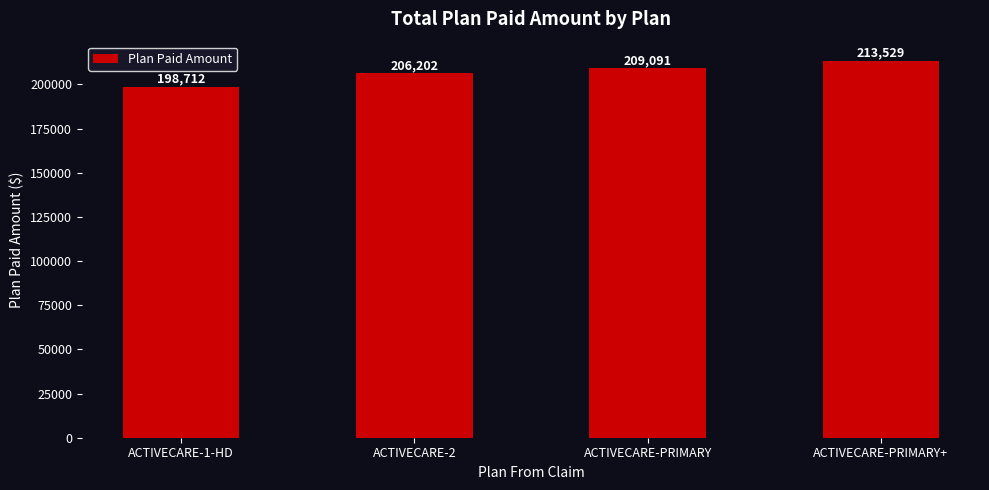

List the labels in order of value, smallest first.

ACTIVECARE-1-HD, ACTIVECARE-2, ACTIVECARE-PRIMARY, ACTIVECARE-PRIMARY+